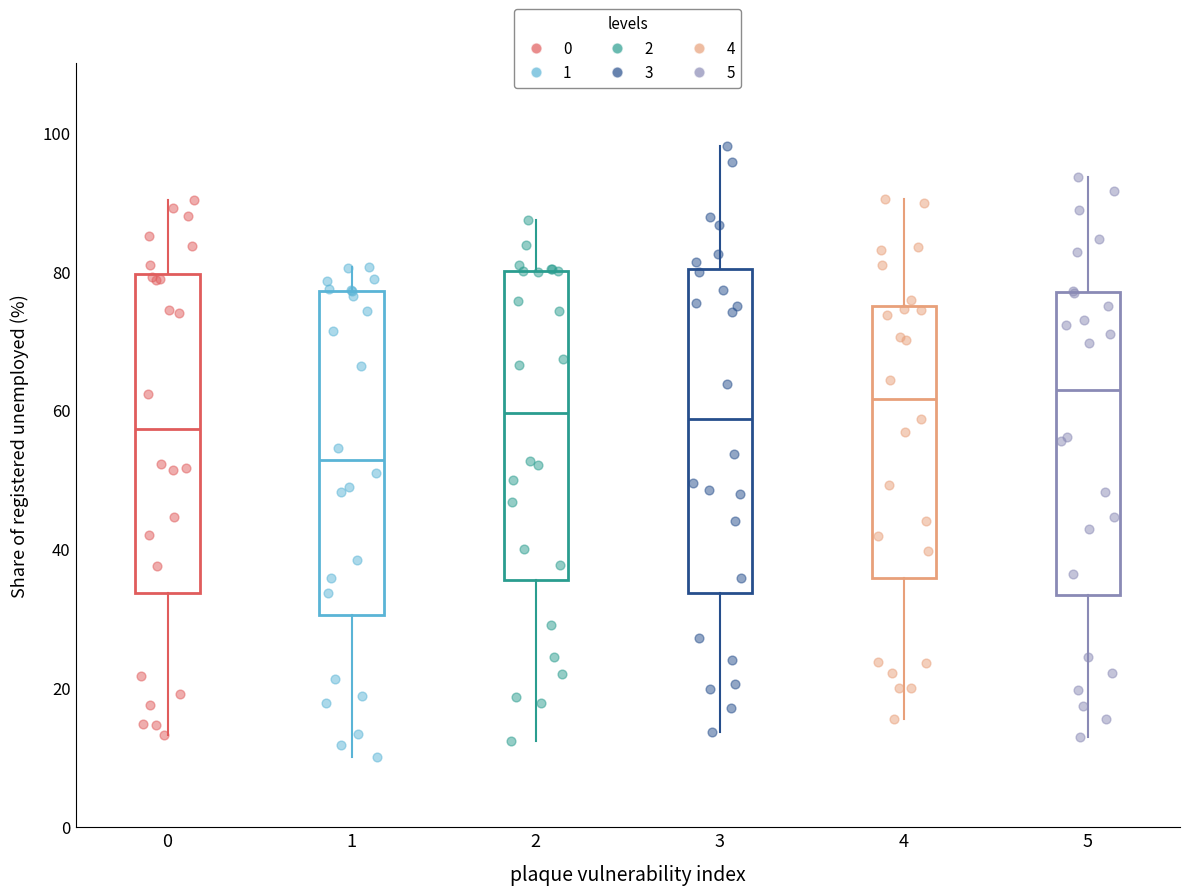

Reading left to right, transcribe this box plot: for each box, give where its median line is, the range the box spans, and where its two whiskers end, as read against the y-axis. The values are not printed on the chart, so give them approximately, as read against the axis.

0: median 58, box 34 to 80, whiskers 14 to 90
1: median 52, box 30 to 78, whiskers 10 to 80
2: median 60, box 36 to 80, whiskers 12 to 88
3: median 58, box 34 to 80, whiskers 14 to 98
4: median 62, box 36 to 74, whiskers 16 to 90
5: median 62, box 34 to 76, whiskers 14 to 94